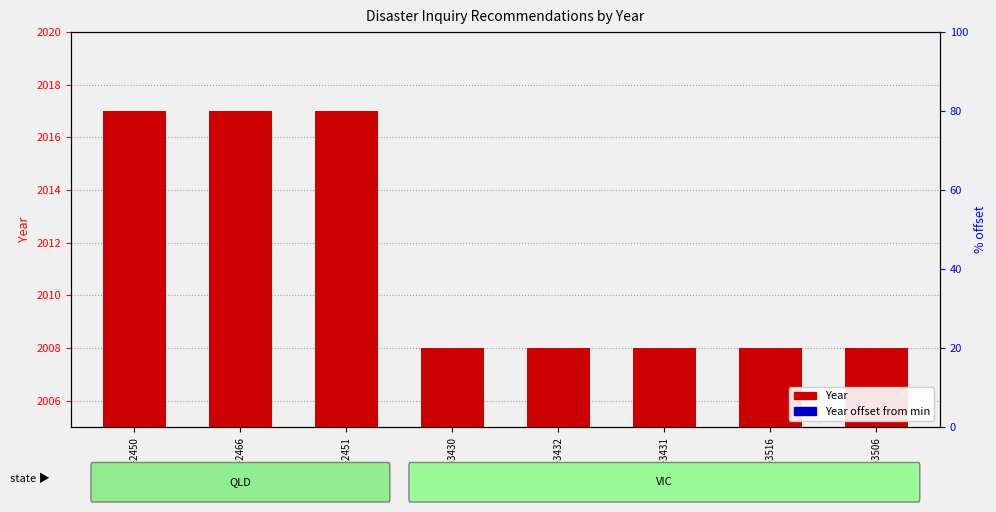

The Year offset from min series shows -6 at REC158-3430. True or false?

False